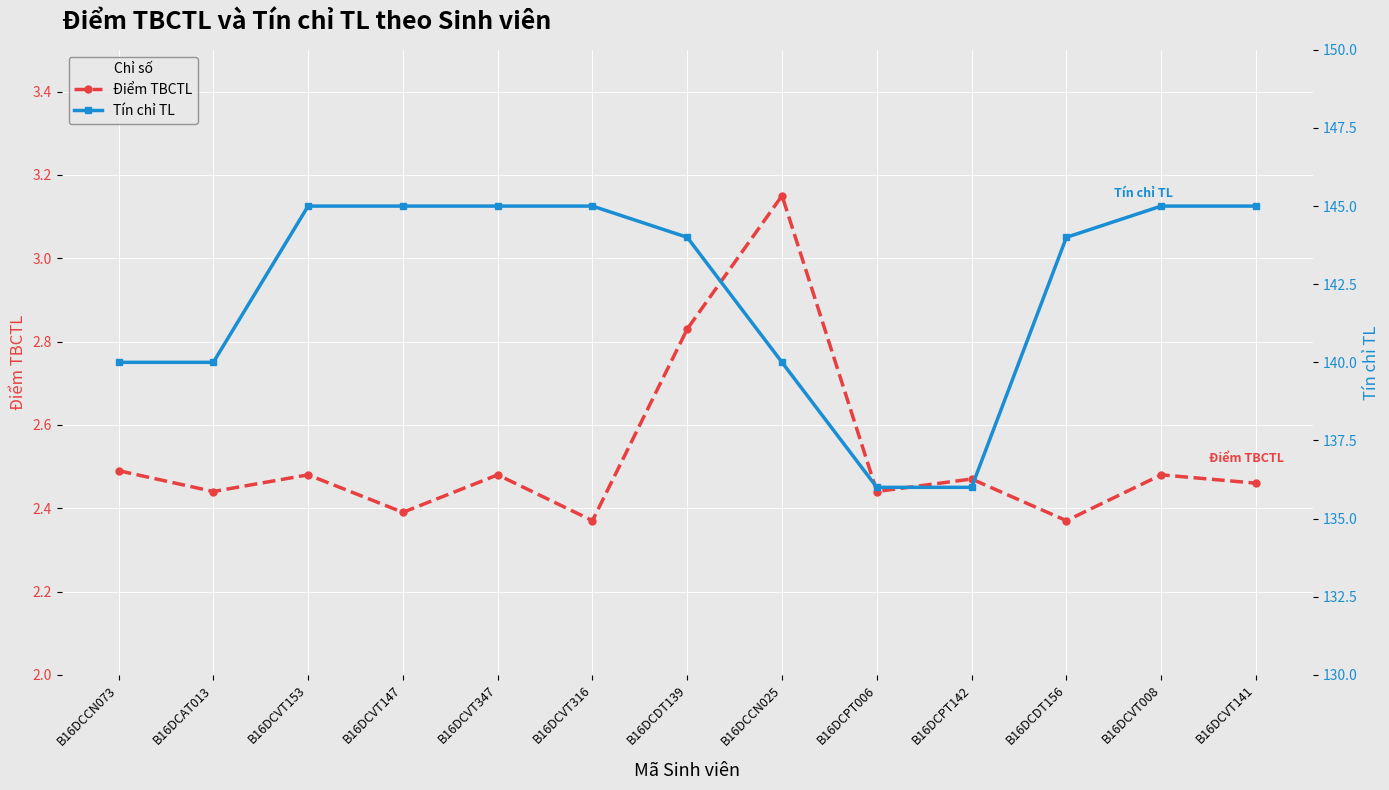

How many lines are shown in the chart?

2